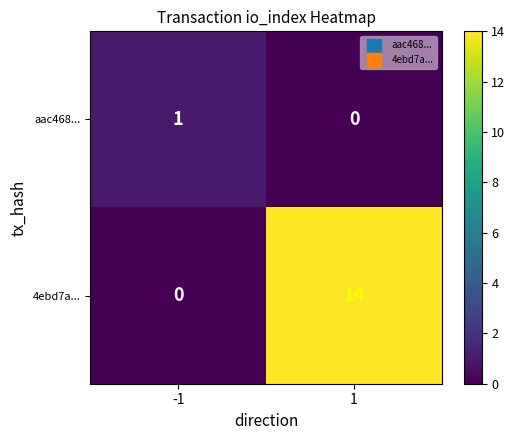

What is the total value across all series at 1?

14